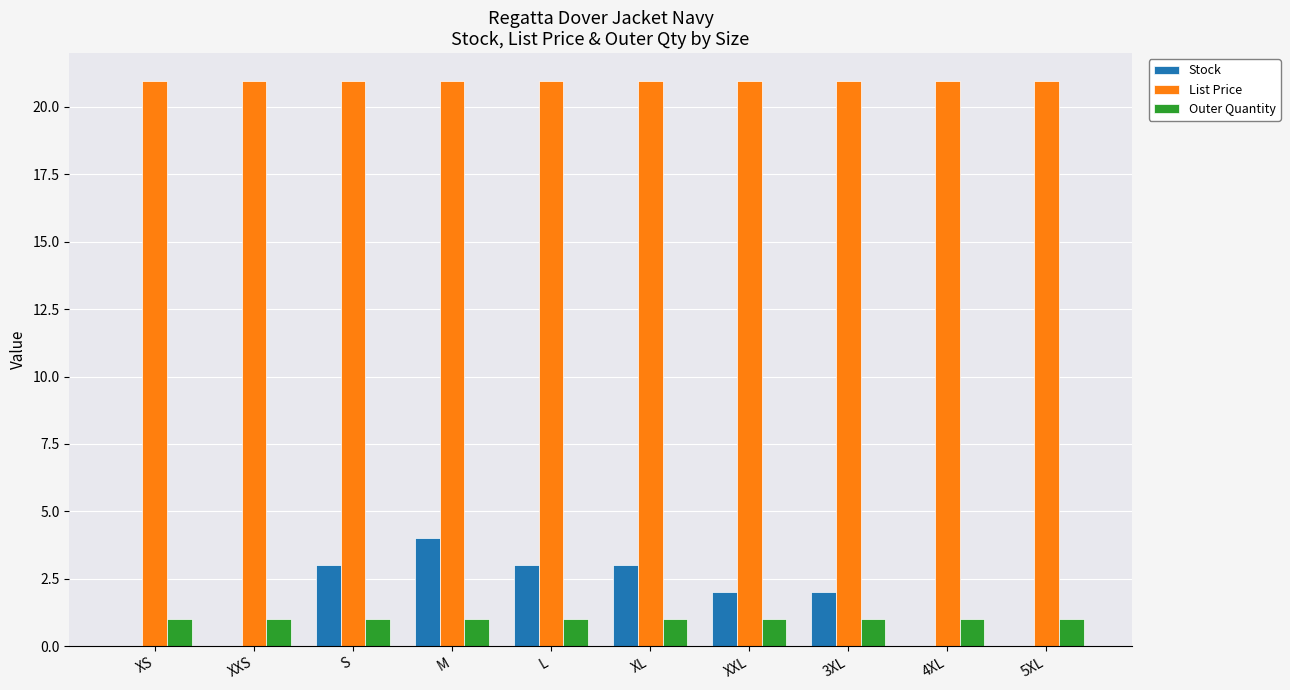

Between M and XXL, which series saw the biggest shift?

Stock